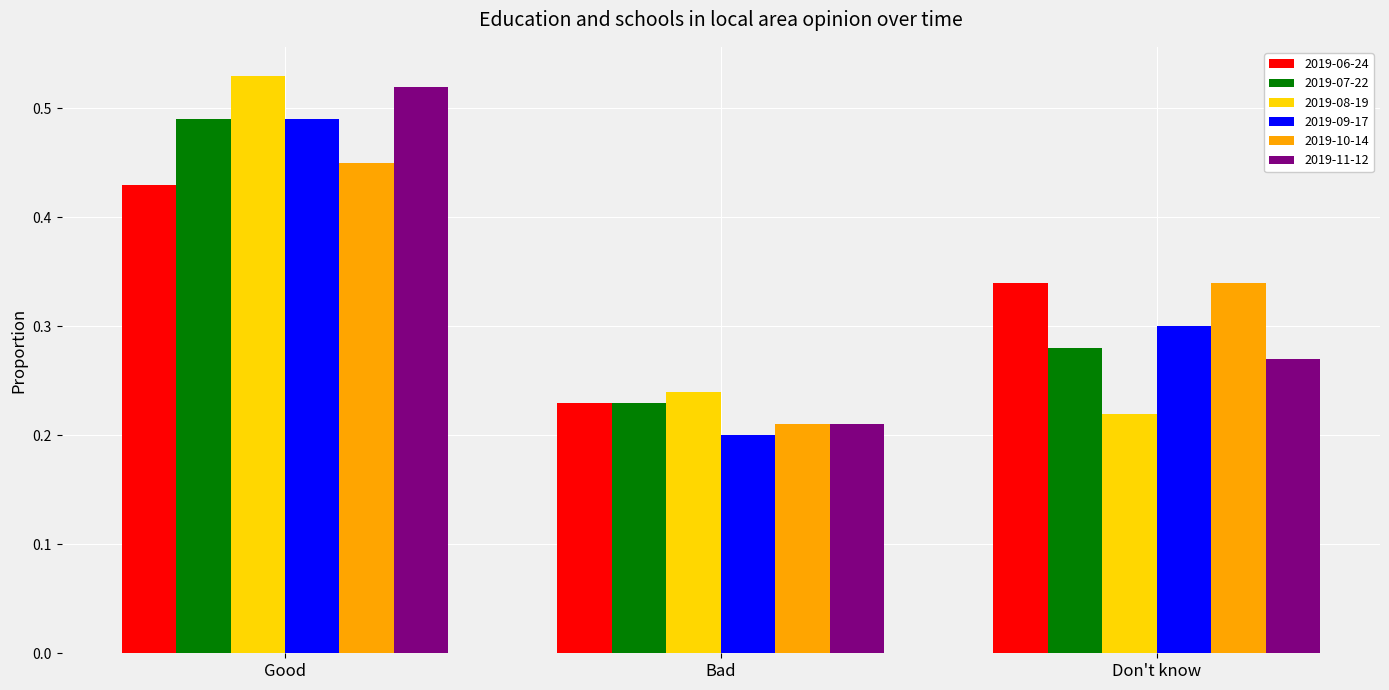

How many distinct data groups are displayed?

6